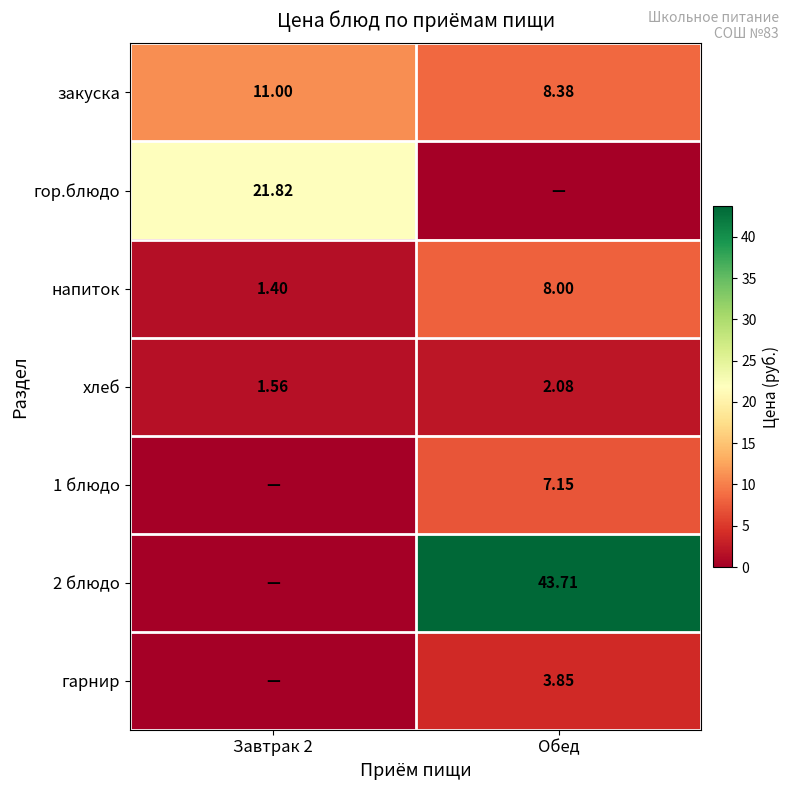

True or false: закуска has a value of 8.4 at Обед.

True